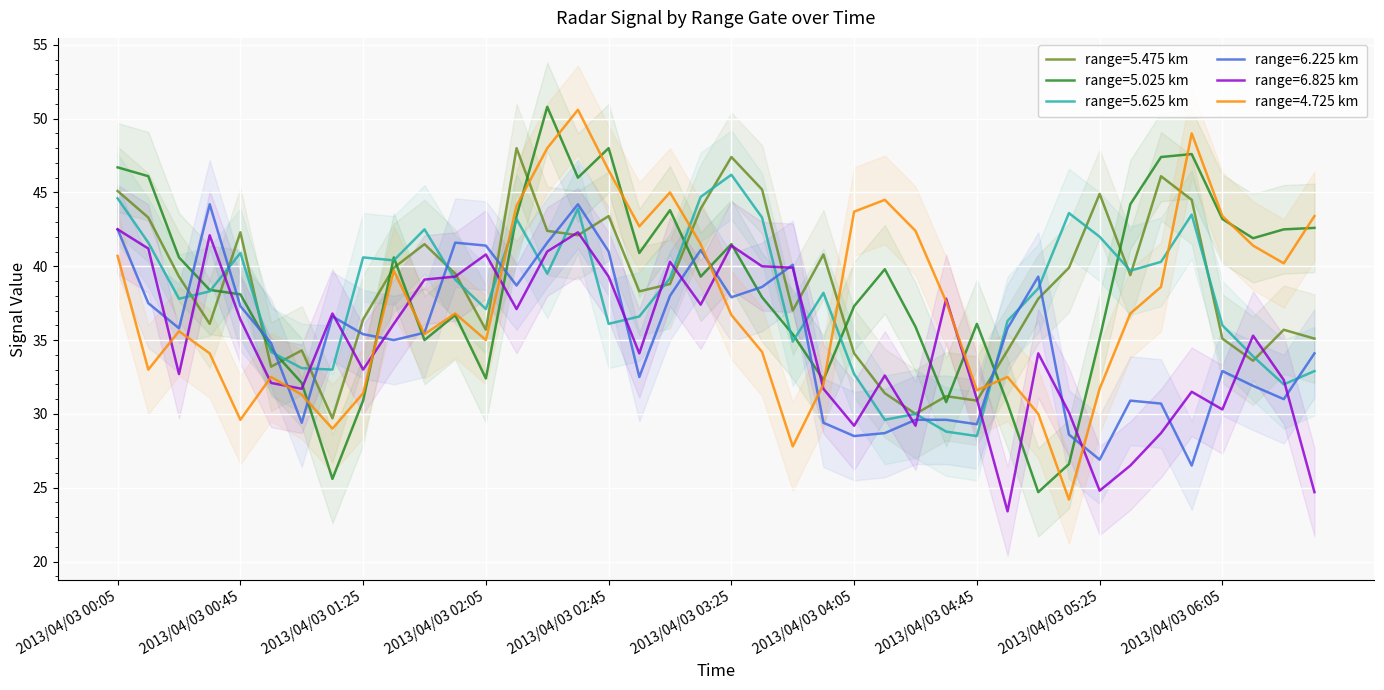

What is the maximum value shown in the chart?

50.8